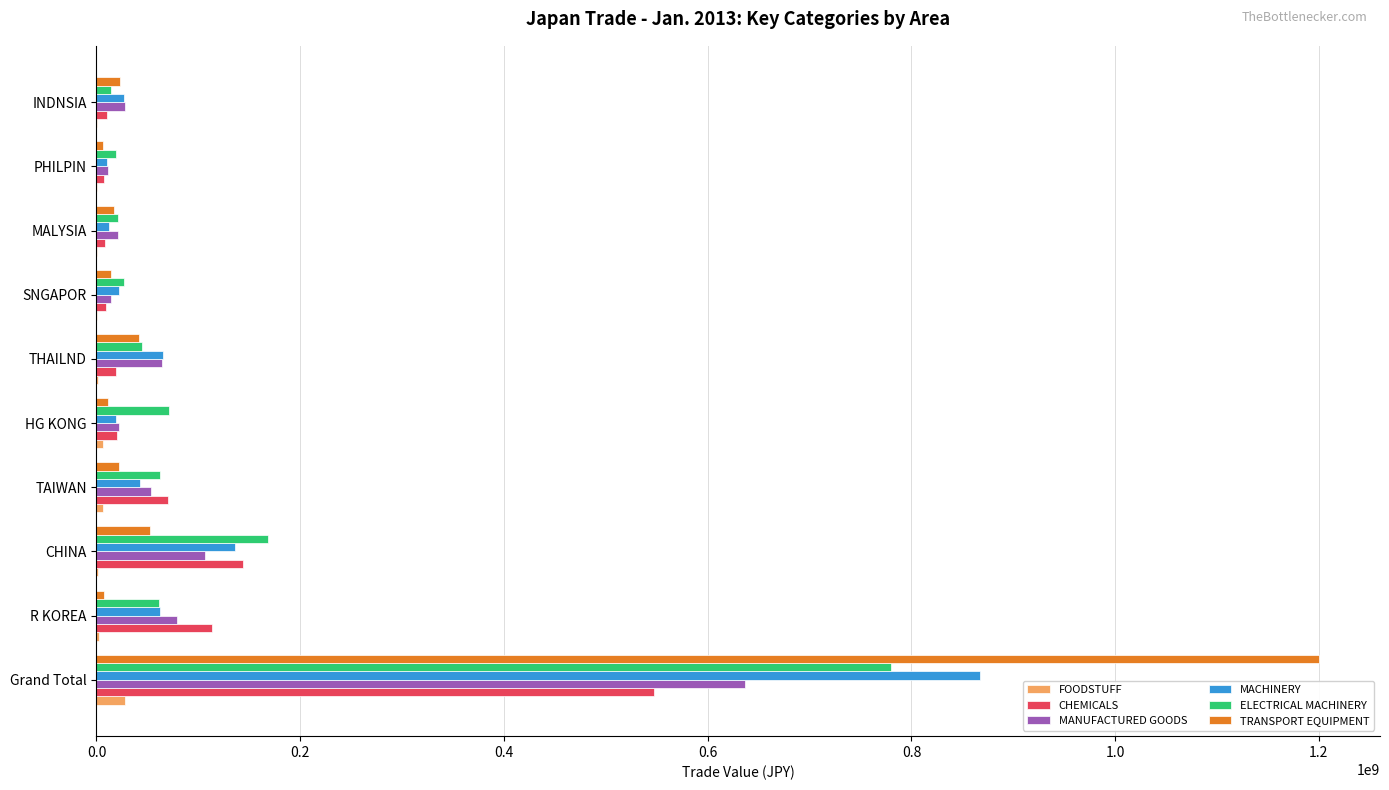

Which series changed the most between CHINA and HG KONG?

CHEMICALS